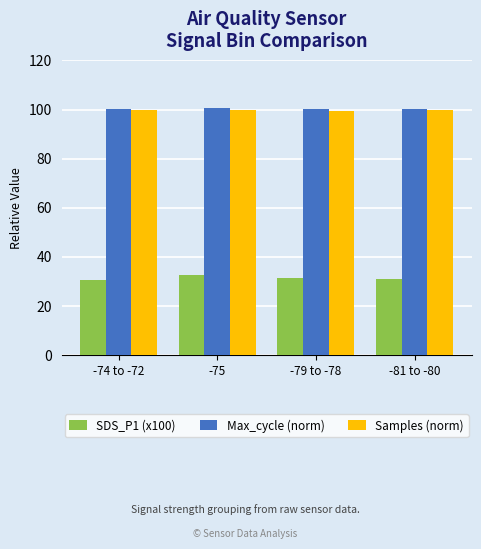

The SDS_P1 (x100) series shows 47.6 at -79 to -78. True or false?

False